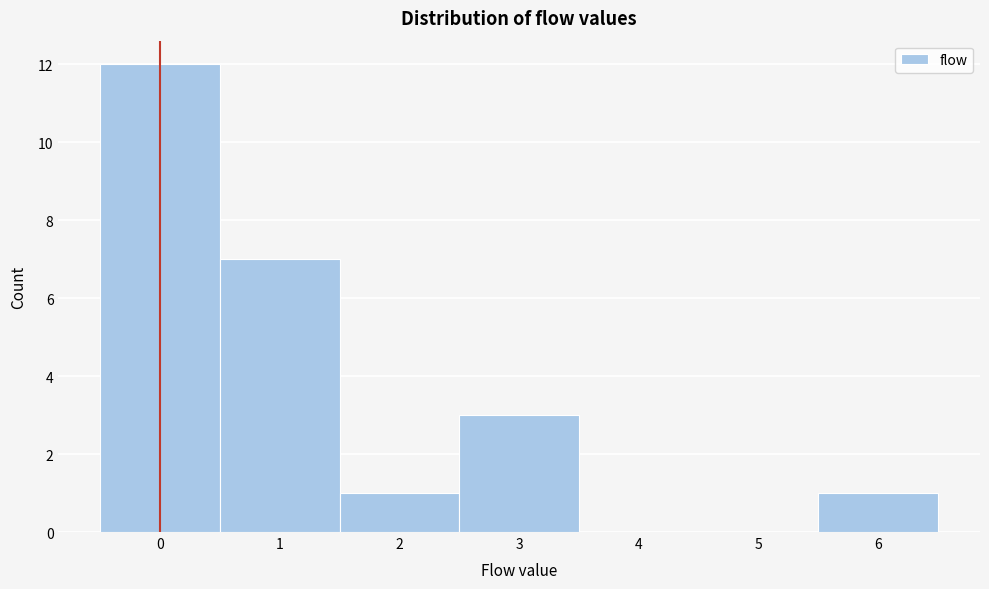

Reading left to right, transcribe this chart: for each bar, give the range it covers on the x-axis and its height. The values are not printed on the chart, so give them approximately, as read against the axis.

-0.5 to 0.5: 12
0.5 to 1.5: 7
1.5 to 2.5: 1
2.5 to 3.5: 3
3.5 to 4.5: 0
4.5 to 5.5: 0
5.5 to 6.5: 1